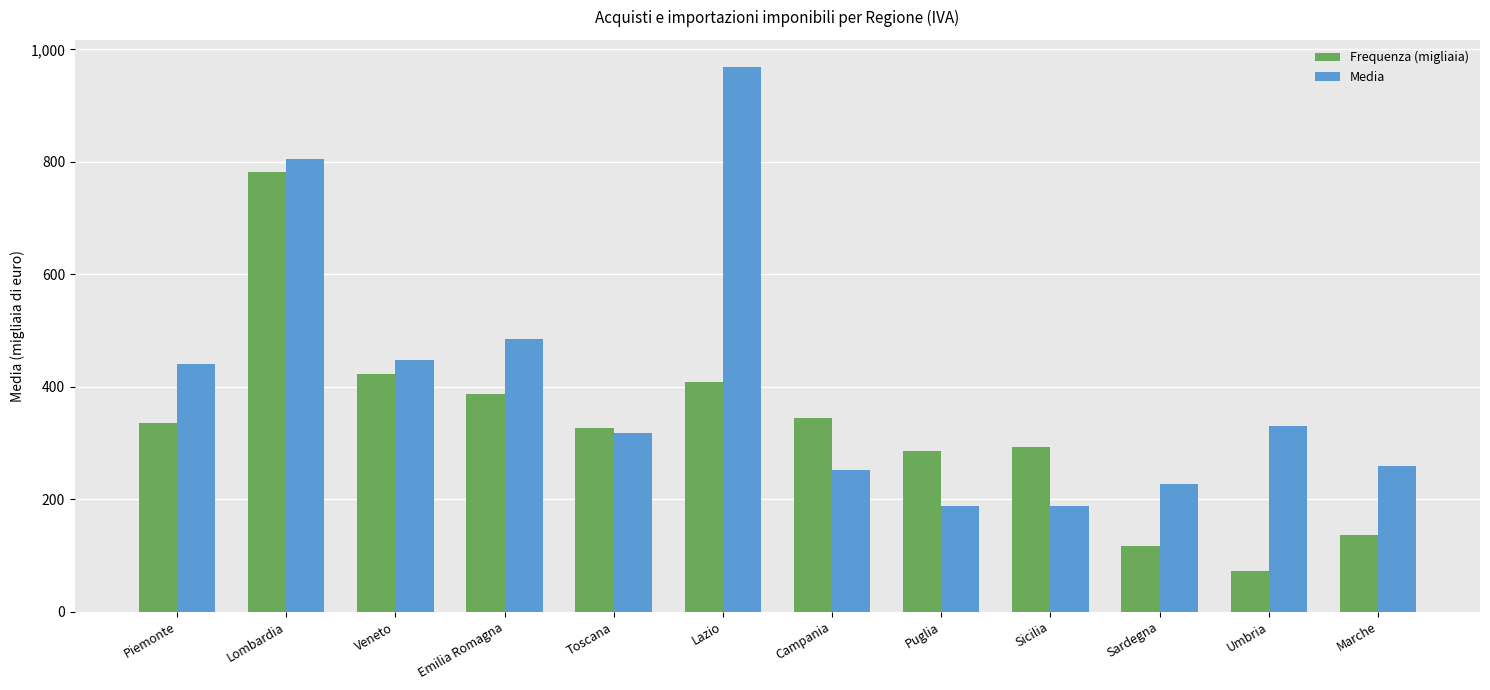

List the series in order of their peak value, highest first.

Media, Frequenza (migliaia)